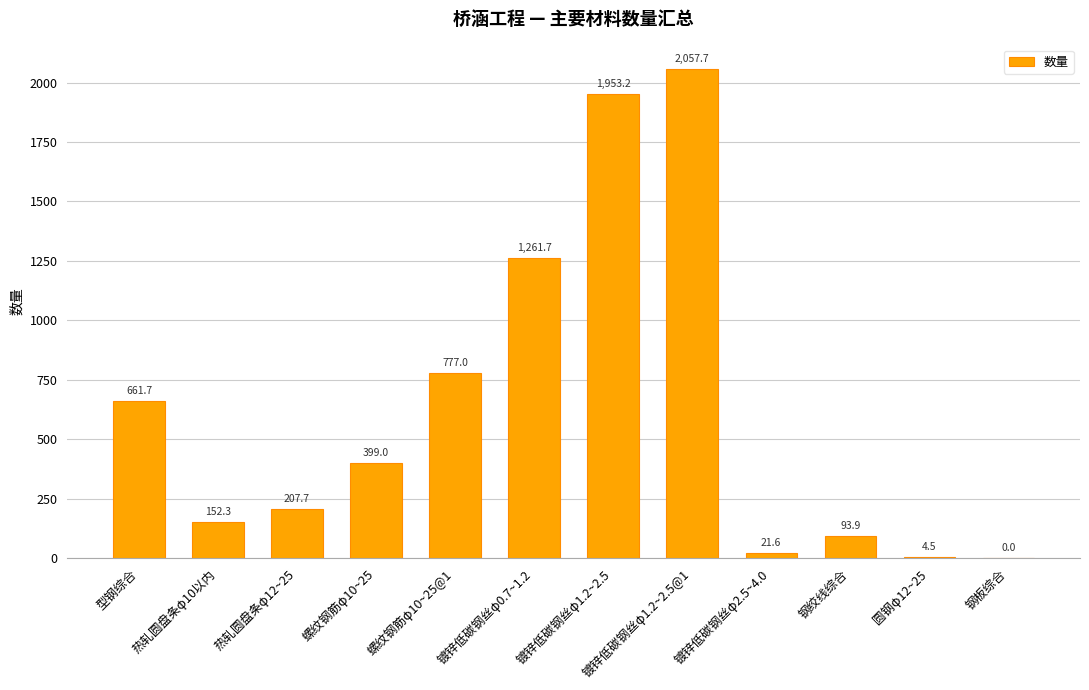

Where is the data nearest to the value 1028?

镀锌低碳钢丝φ0.7~1.2